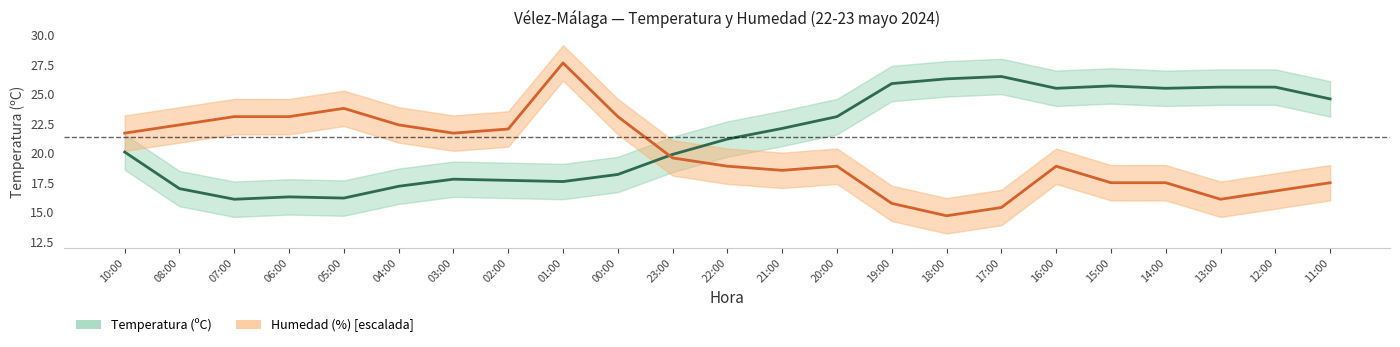

The Temperatura (ºC) series shows 10.3 at 08:00. True or false?

False